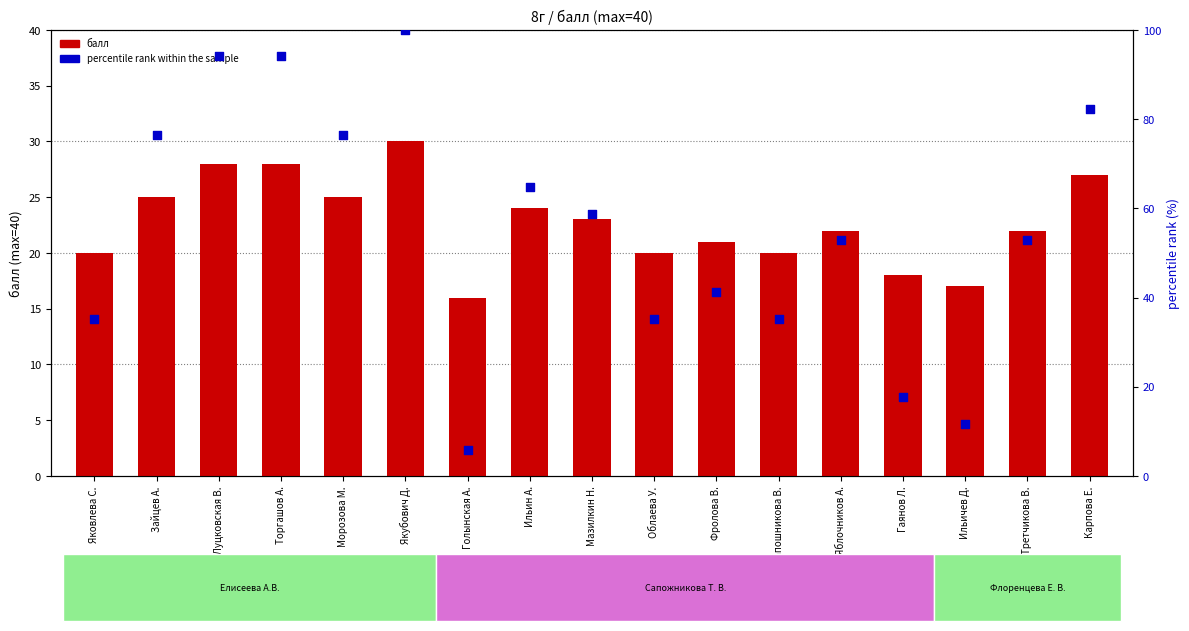

Is the value of балл at Якубович Д. greater than the value of percentile rank at Карпова Е.?

No